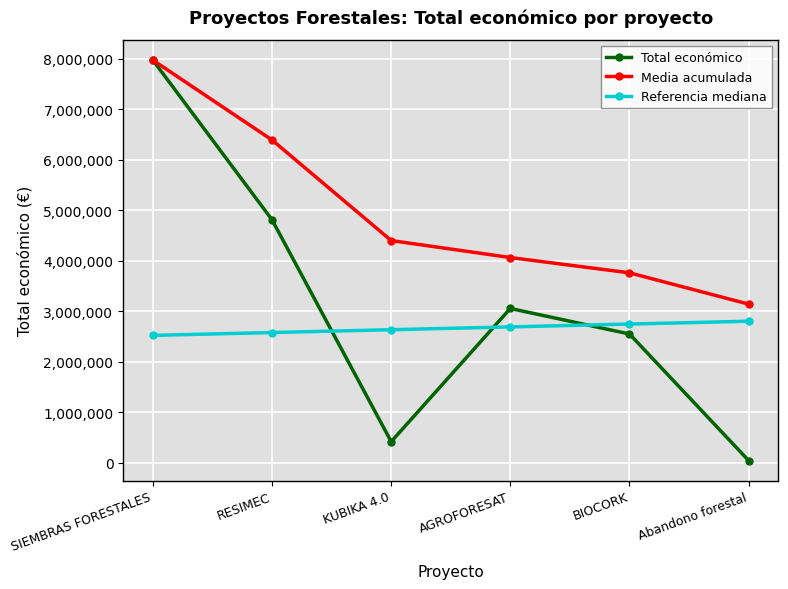

What is the label of the 5th point from the left?

BIOCORK